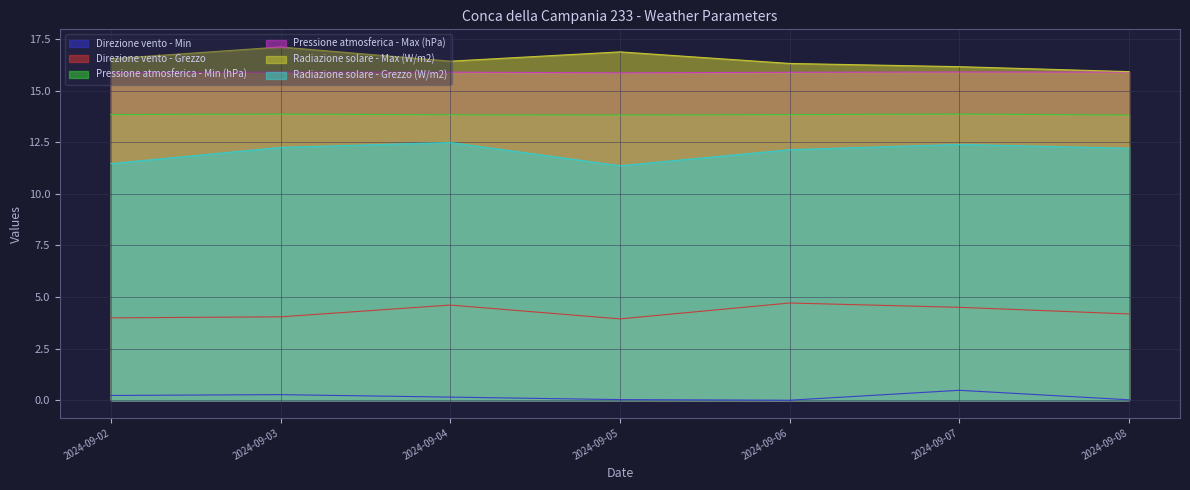

At which label is Direzione vento - Min closest to 0?

2024-09-06